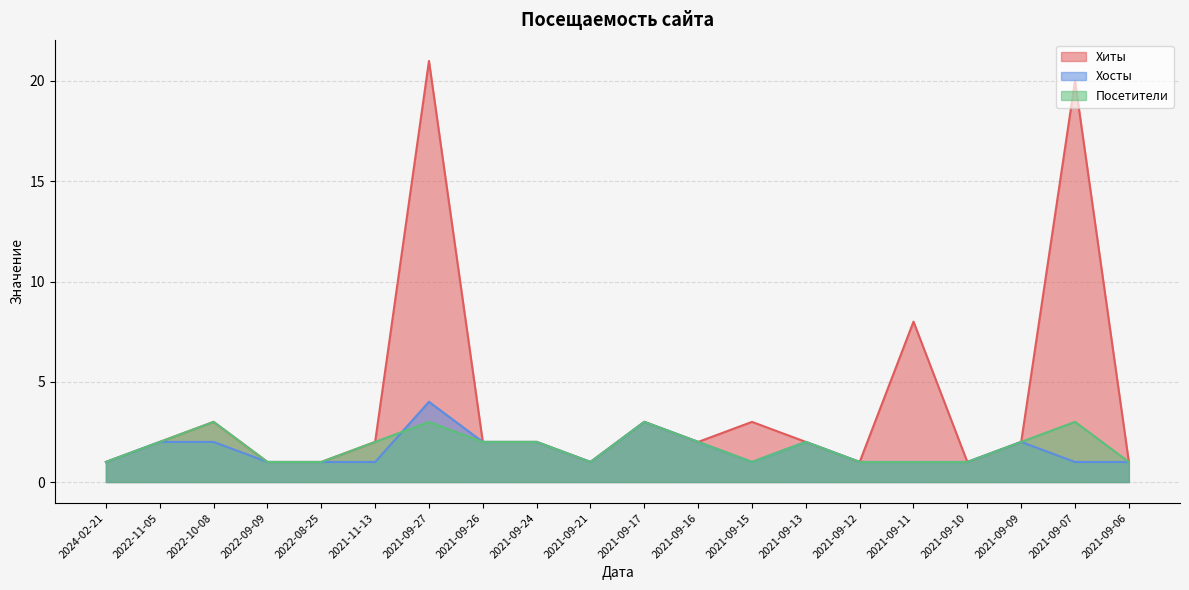

How many data points in Хиты are above 2?

6